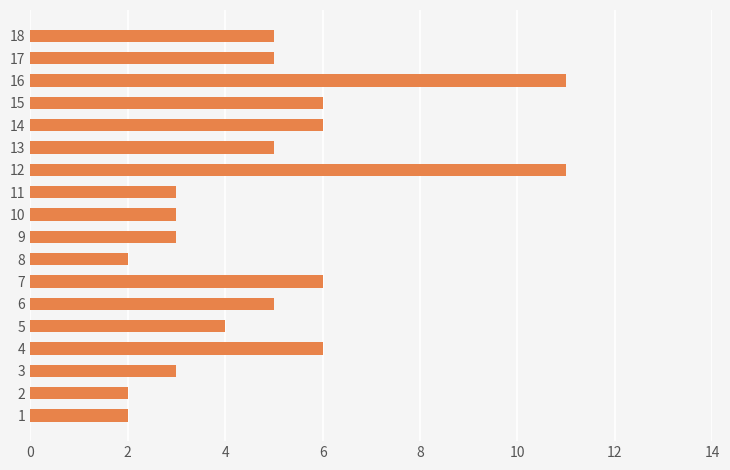

What is the sum of all values?

88